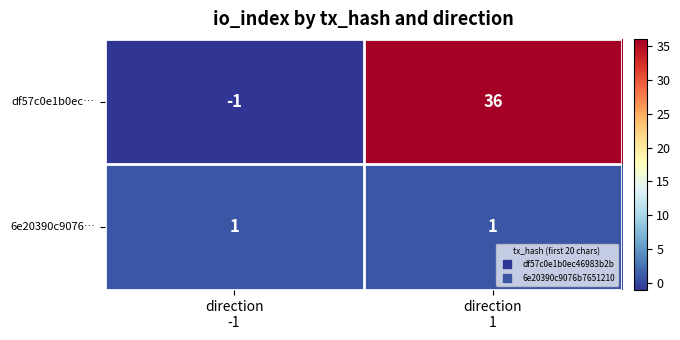

Rank the series at direction
1 from highest to lowest value.

df57c0e1b0ec…, 6e20390c9076…